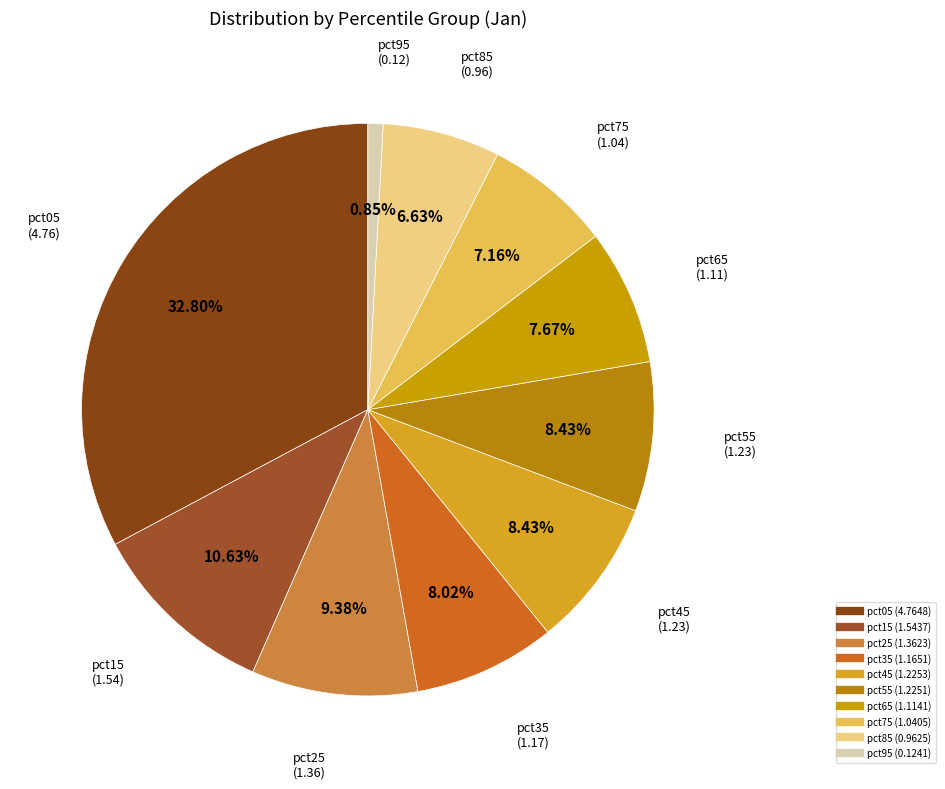

True or false: pct95 accounts for 1% of the total.

True